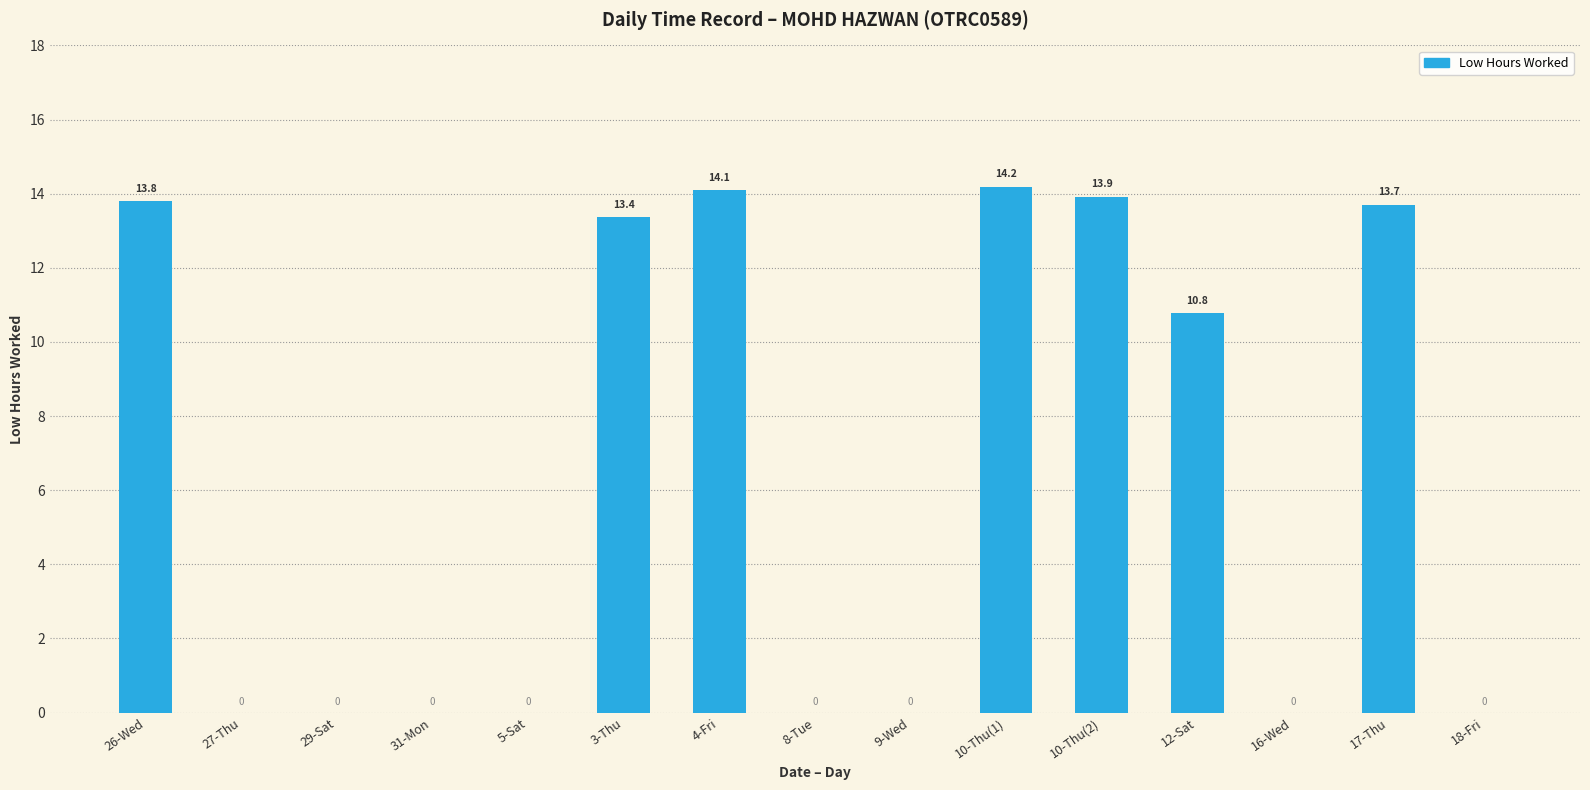

True or false: the data shows 0.0 at 5-Sat.

True